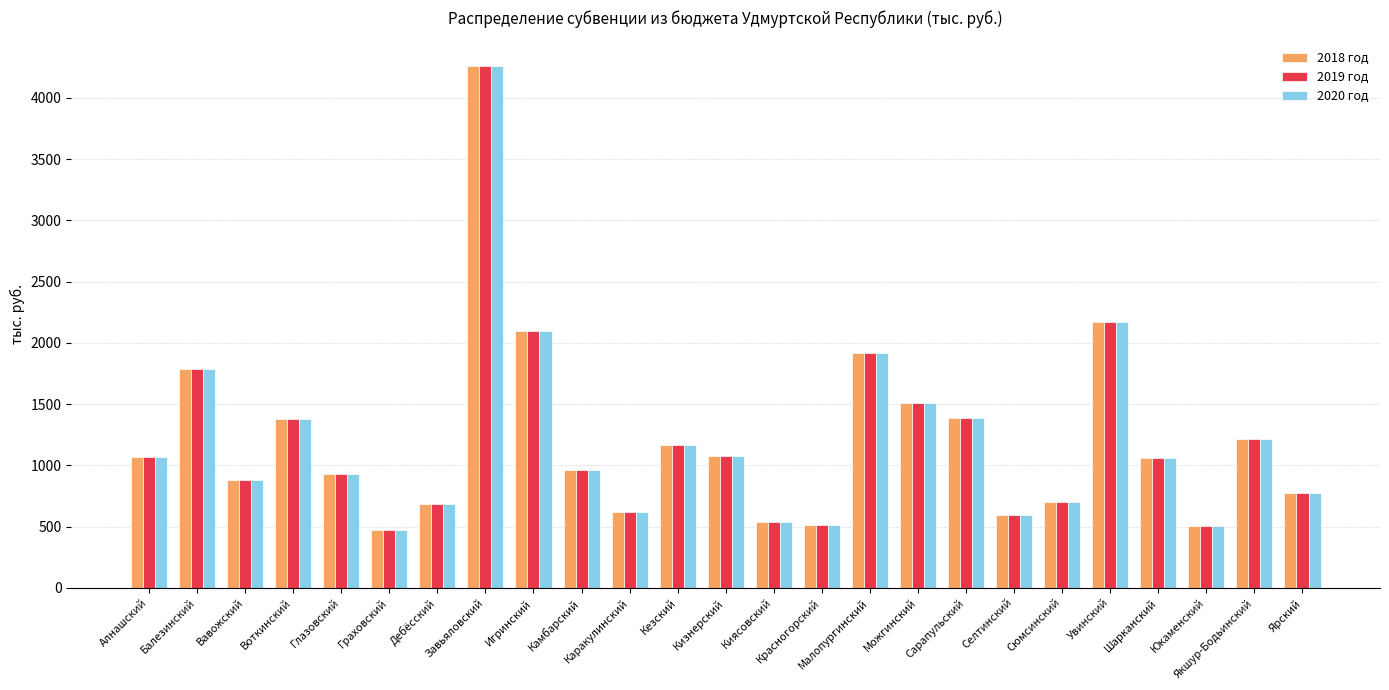

Is the value of 2018 год at Воткинский greater than the value of 2020 год at Алнашский?

Yes